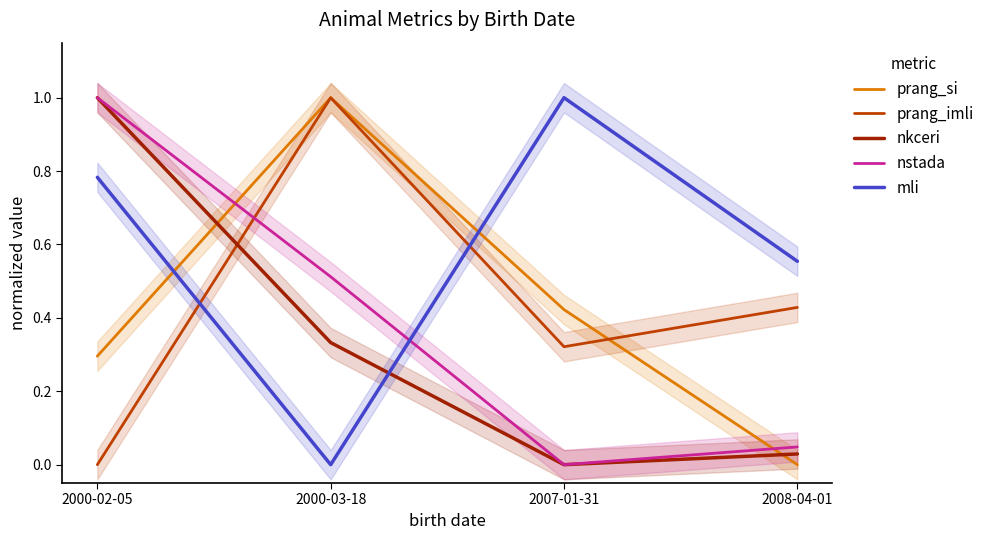

True or false: mli has a value of 0.6 at 2008-04-01.

True